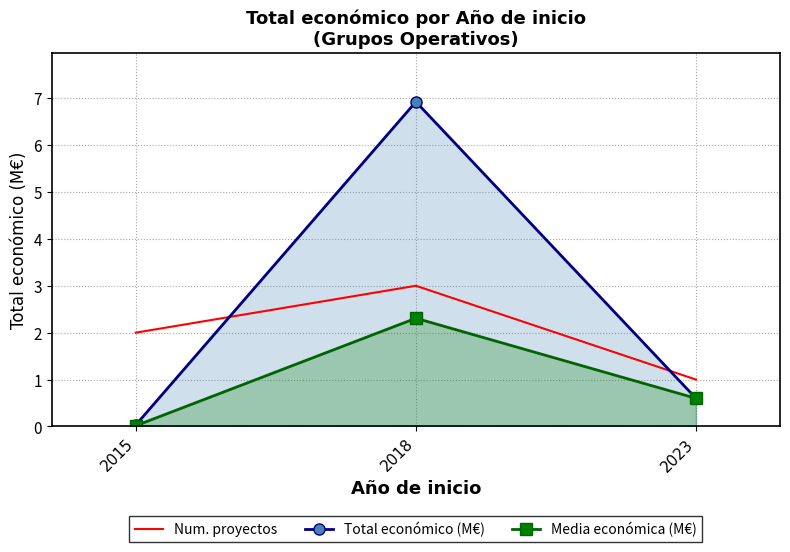

List the series in order of their peak value, highest first.

Total económico (M€), Num. proyectos, Media económica (M€)